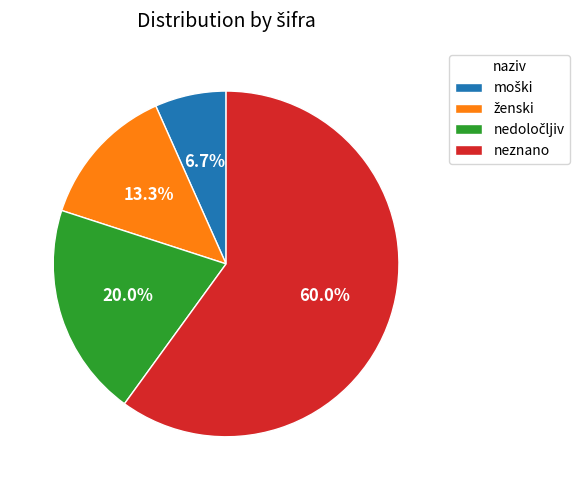

True or false: neznano accounts for 60% of the total.

True